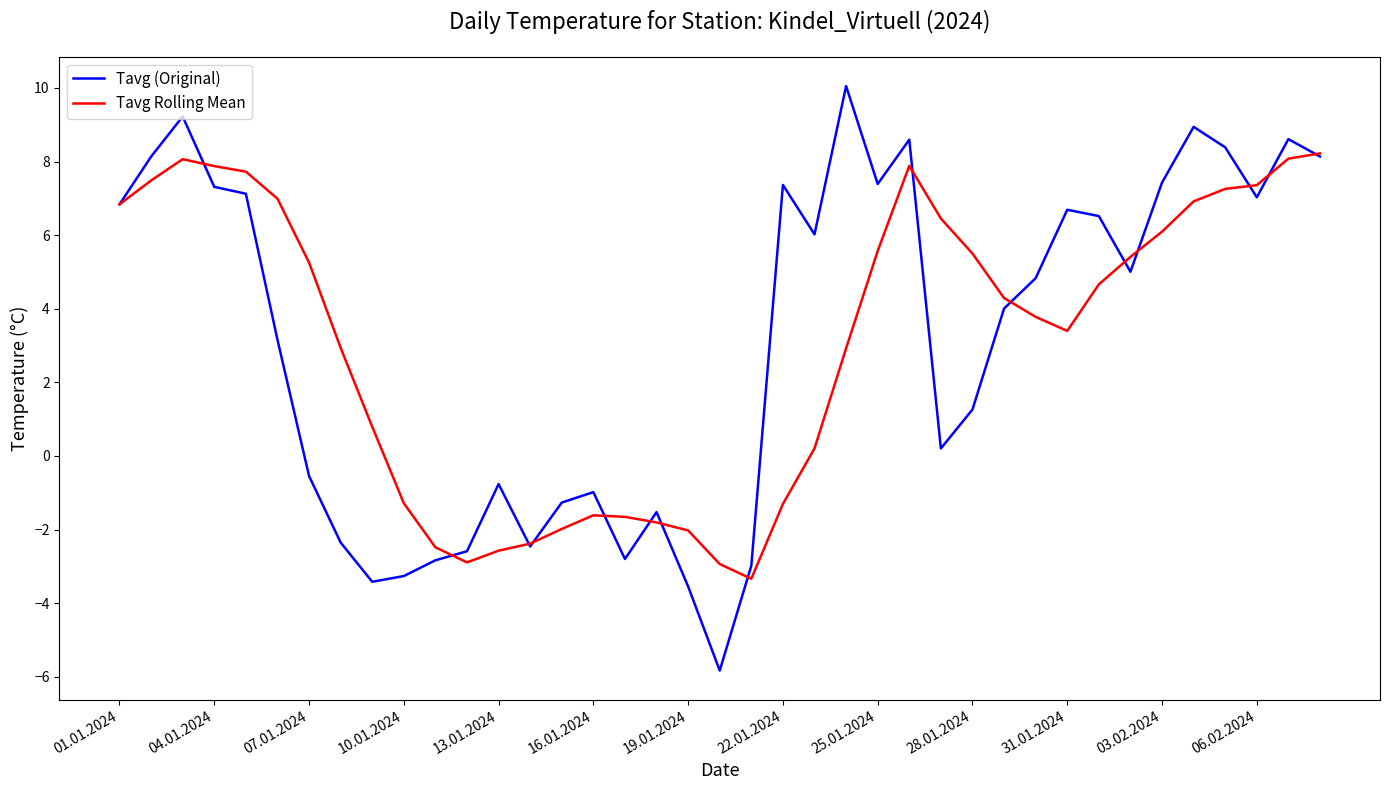

What is the minimum value shown in the chart?

-5.8